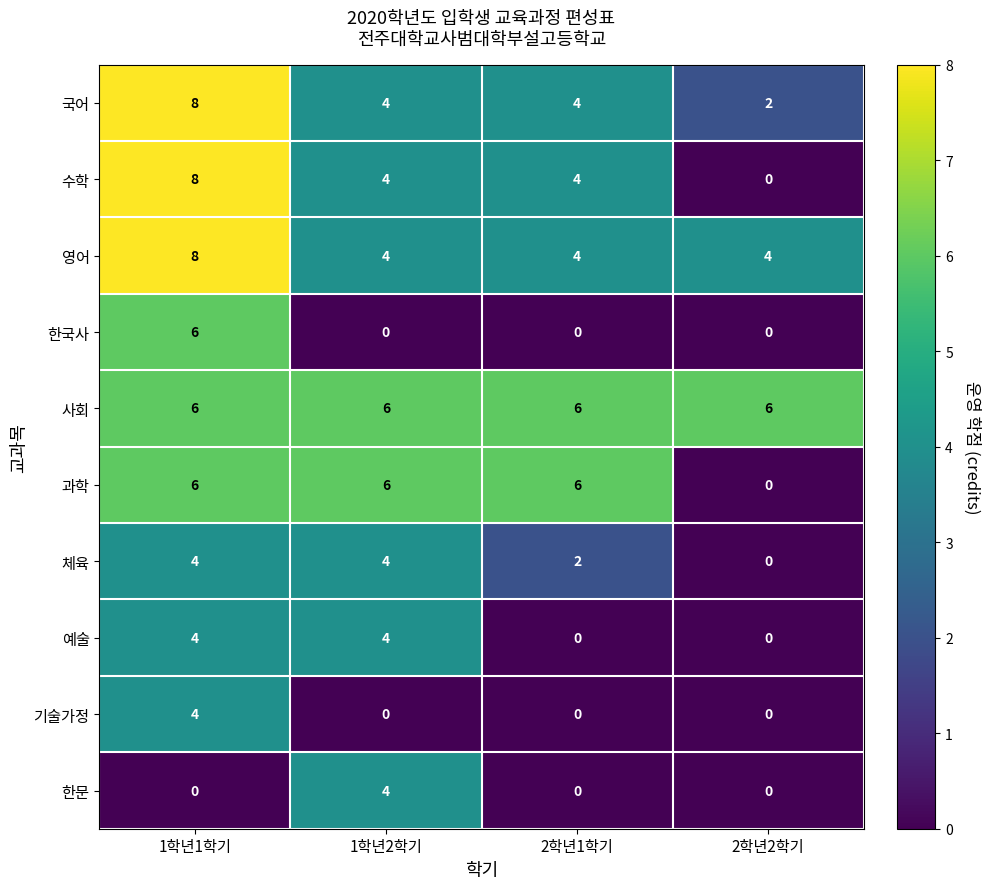

What is the total value across all series at 1학년1학기?

54